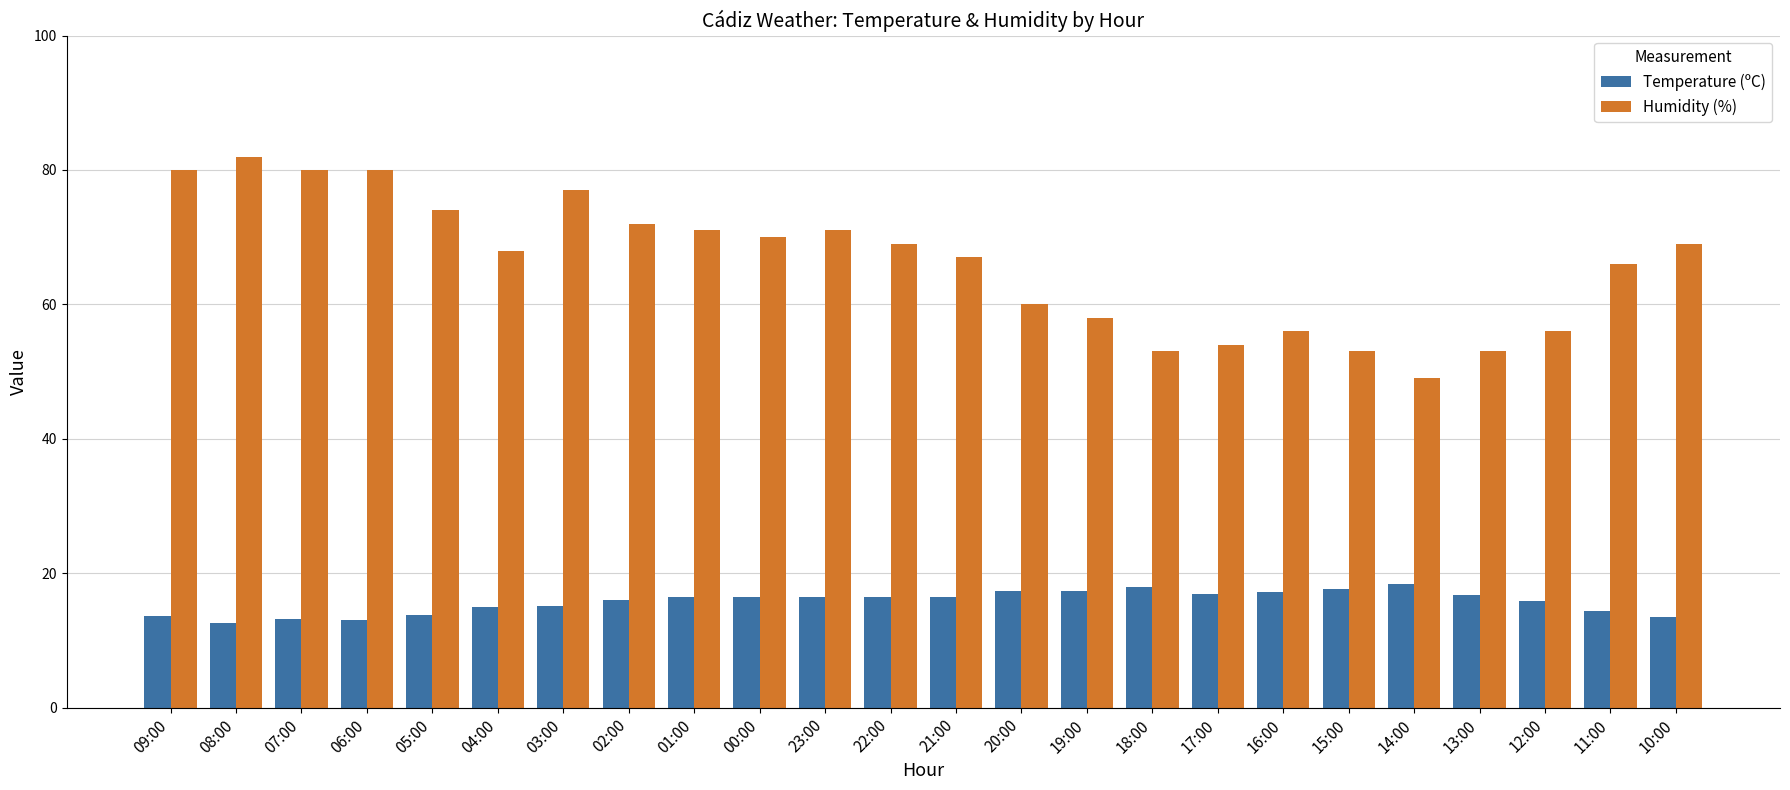

Read the Humidity (%) value at 23:00.

71.0